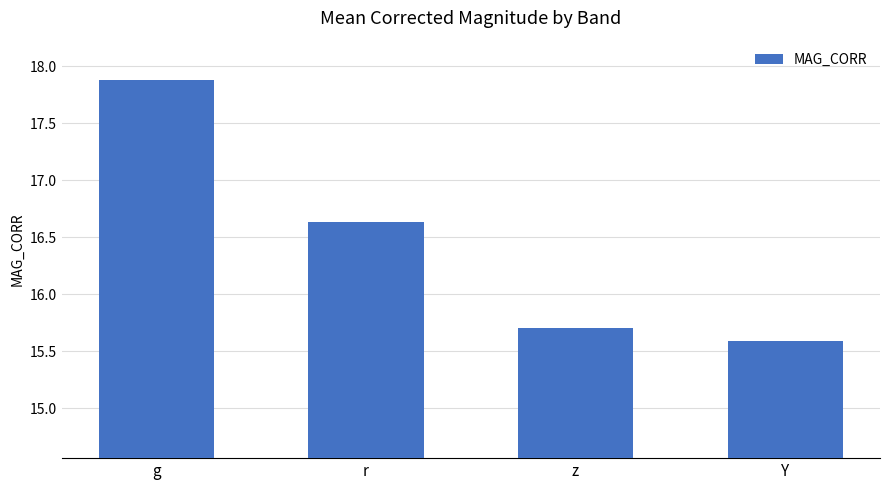

Count the values in the range 15 to 17.

3